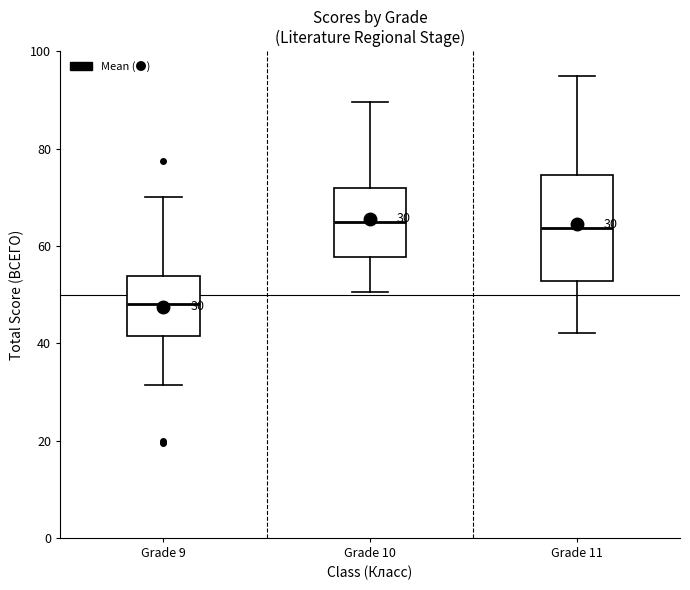

Which box is the tallest, from its lower edge to its upper edge?

Grade 11